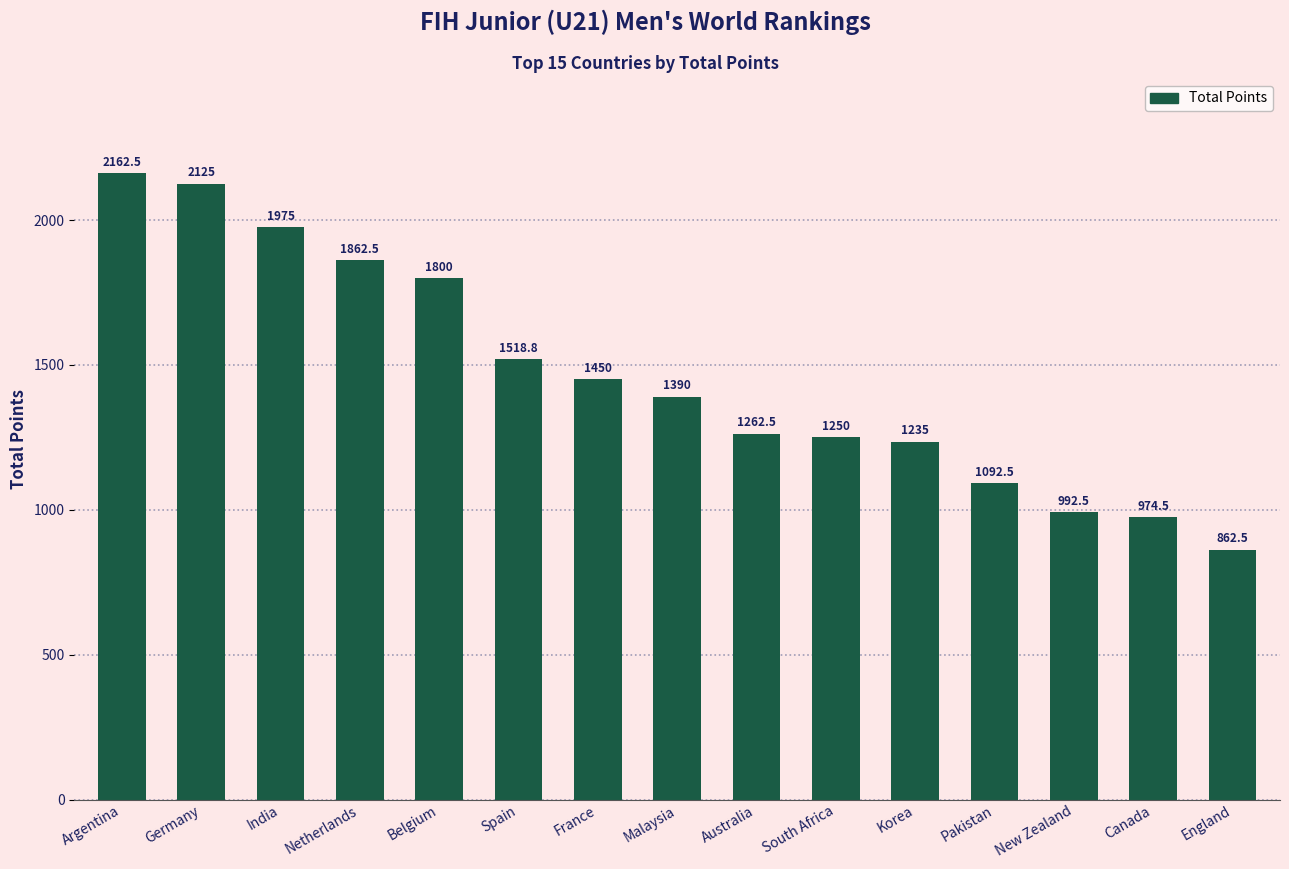

At which category does the chart reach its peak across all series?

Argentina